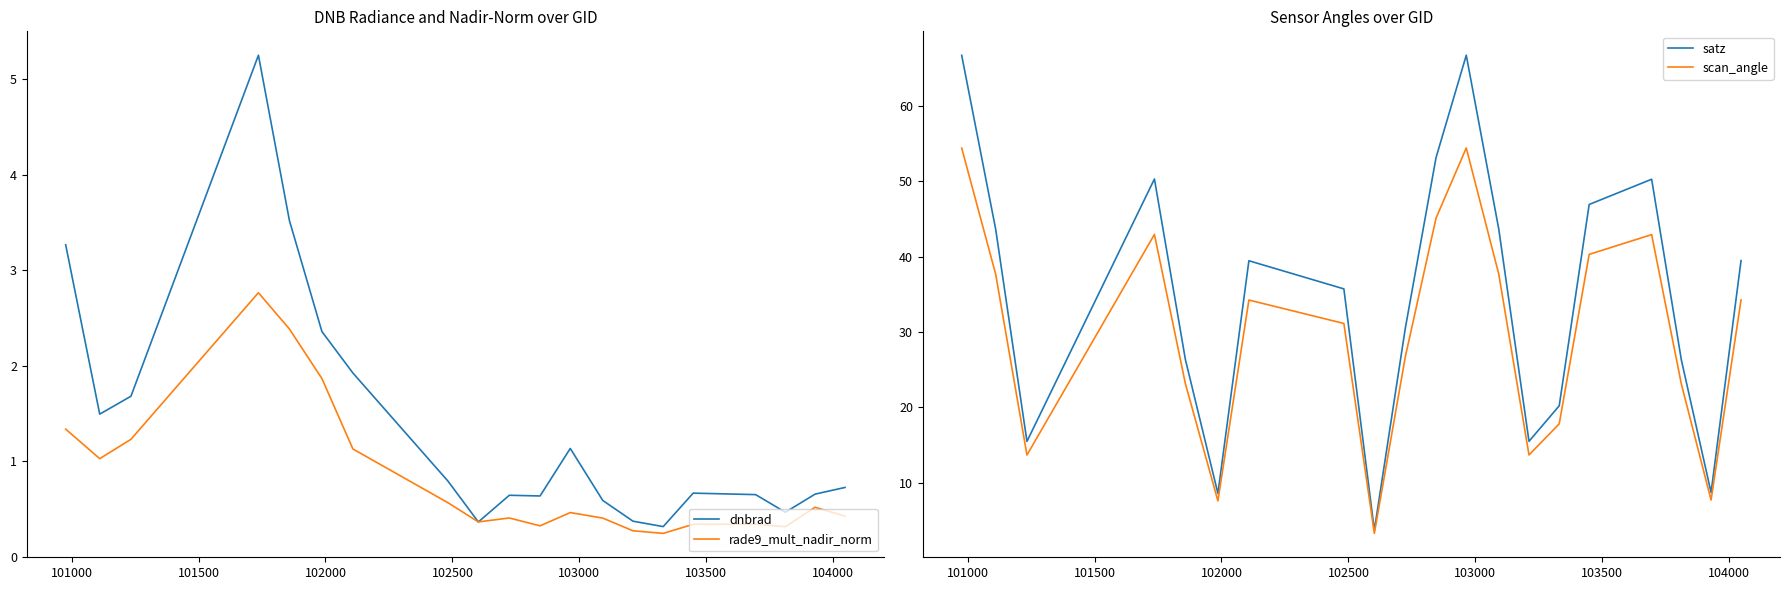

What is the average value of the rade9_mult_nadir_norm series?

0.8